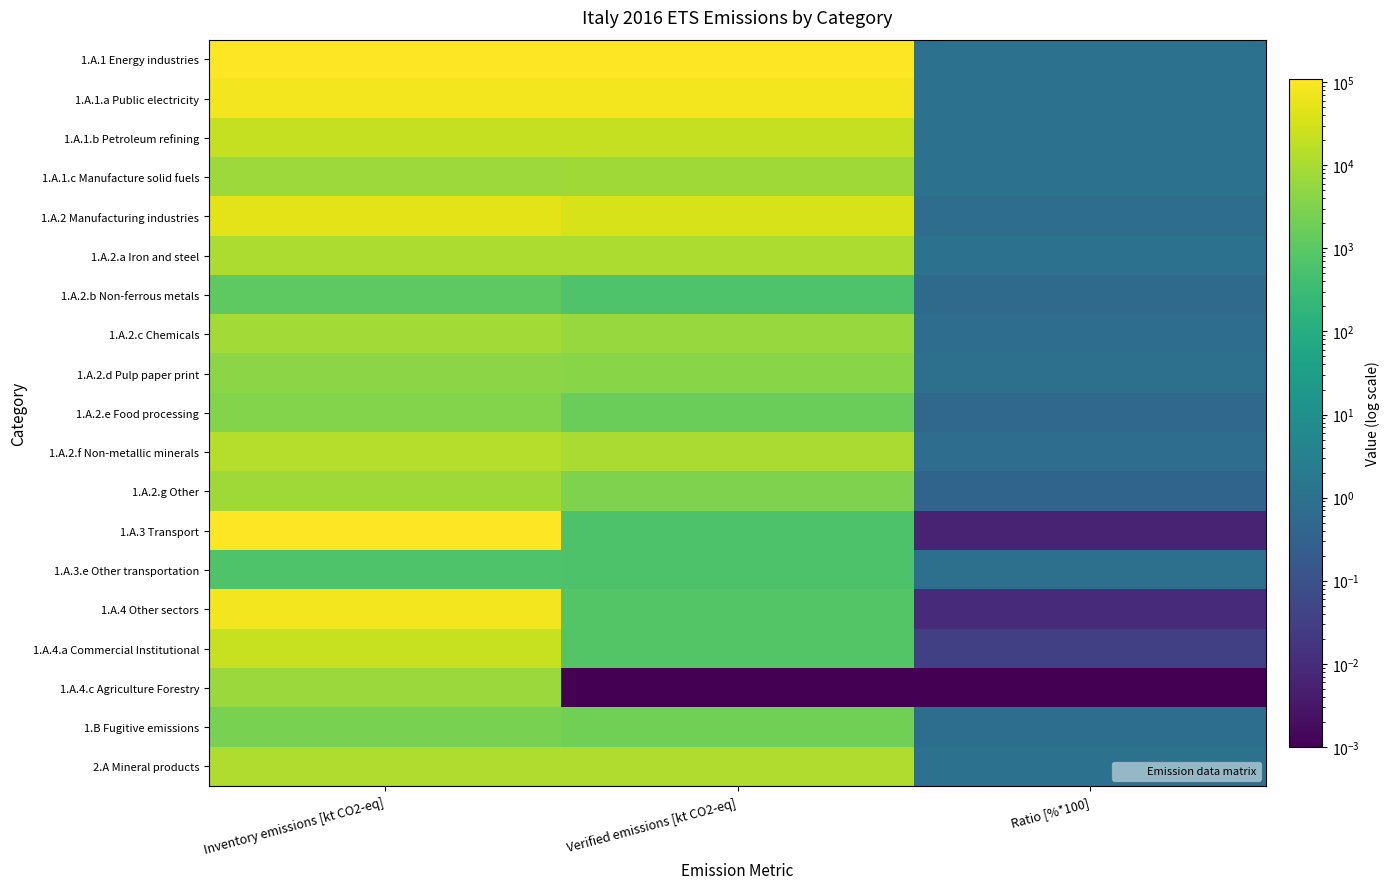

Which has a higher value, Inventory emissions [kt CO2-eq] or Ratio [%*100]?

Inventory emissions [kt CO2-eq]